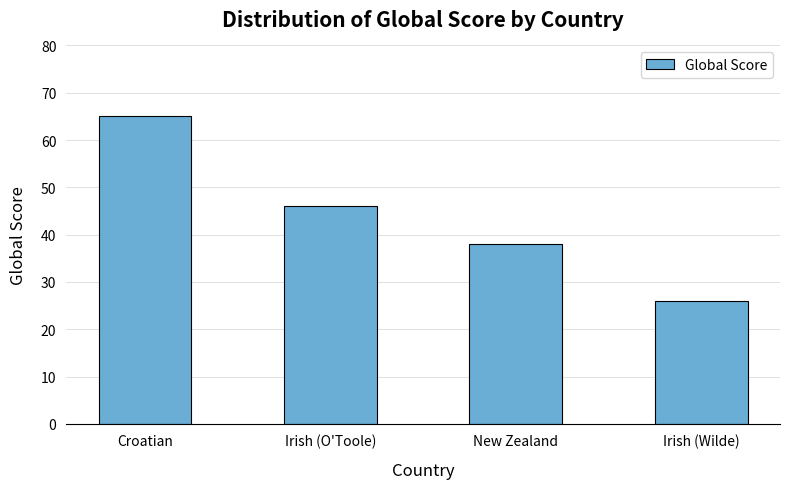

Does the chart contain stacked bars?

No